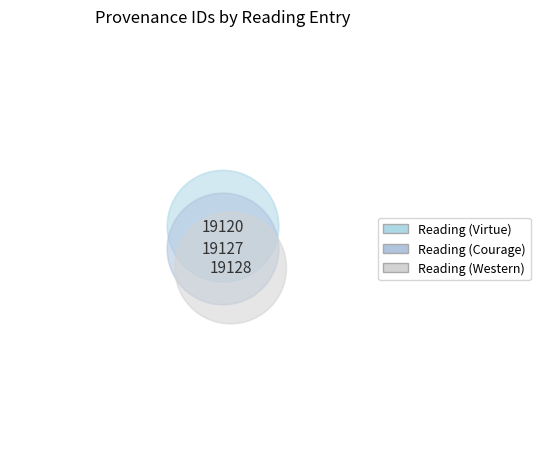

What is the total percentage of Reading (Western) and Reading (Virtue)?

66.7%